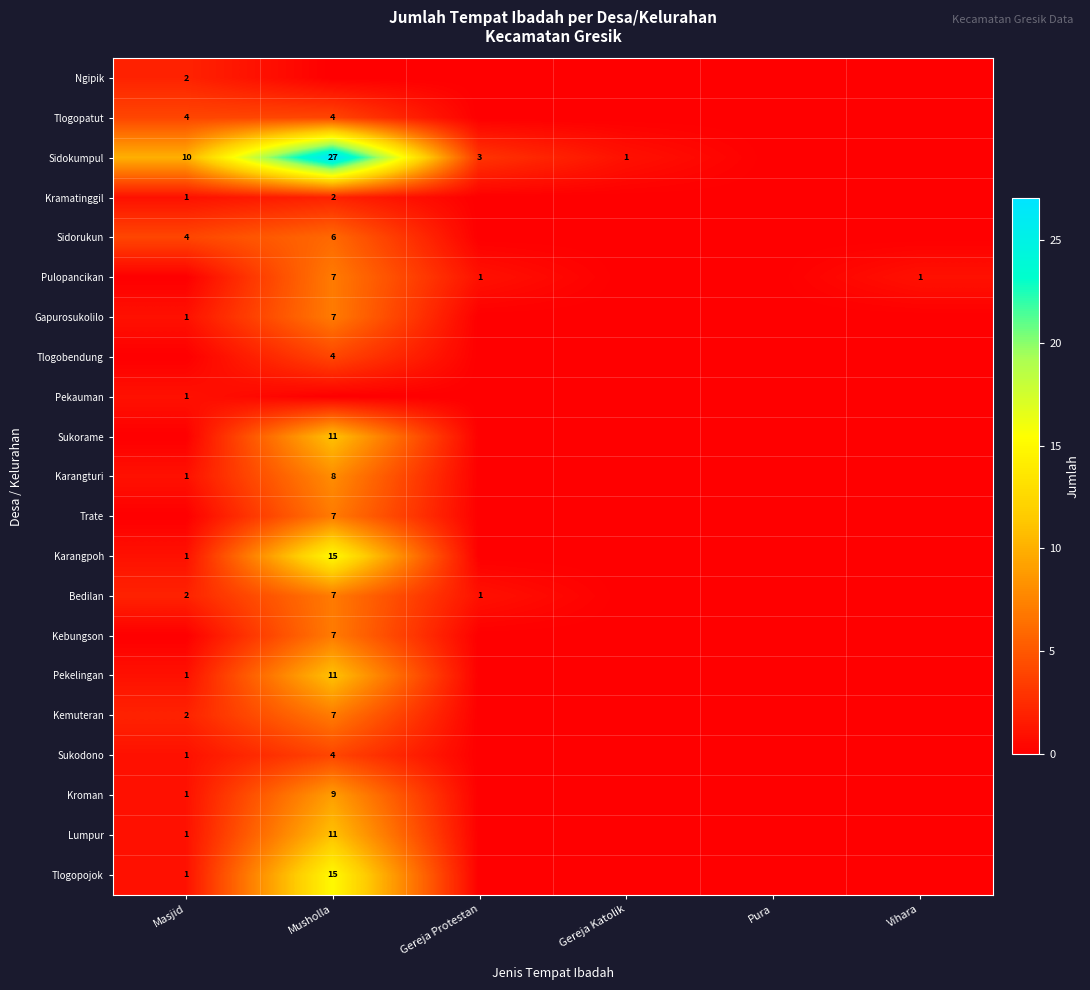

The Ngipik series shows 2 at Masjid. True or false?

True